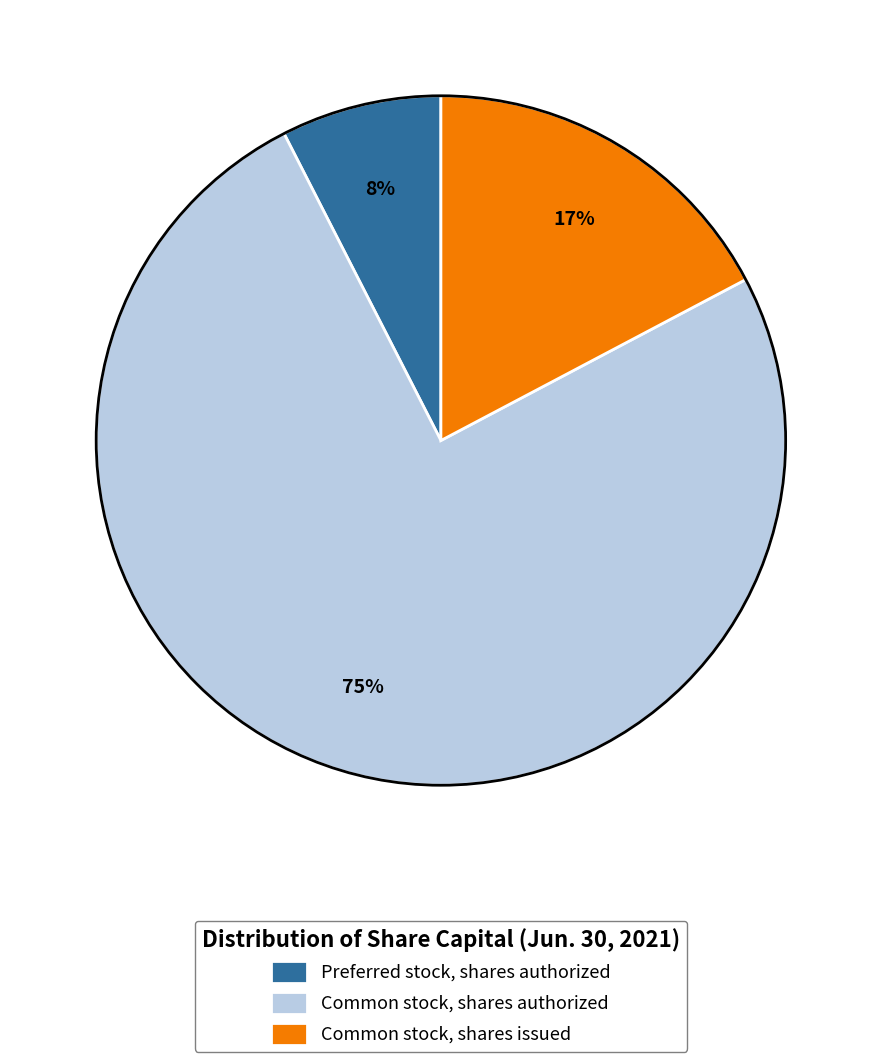

What percentage is the Common stock, shares authorized slice, to the nearest percent?

75%